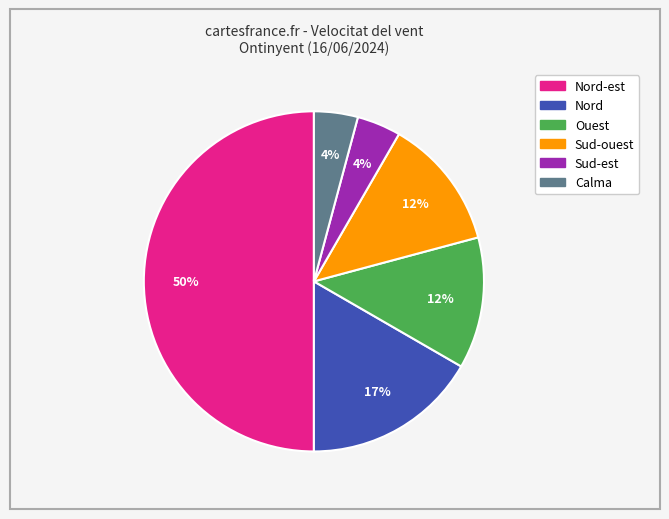

To the nearest percent, what is the difference between the largest and smallest slice percentages?

46%